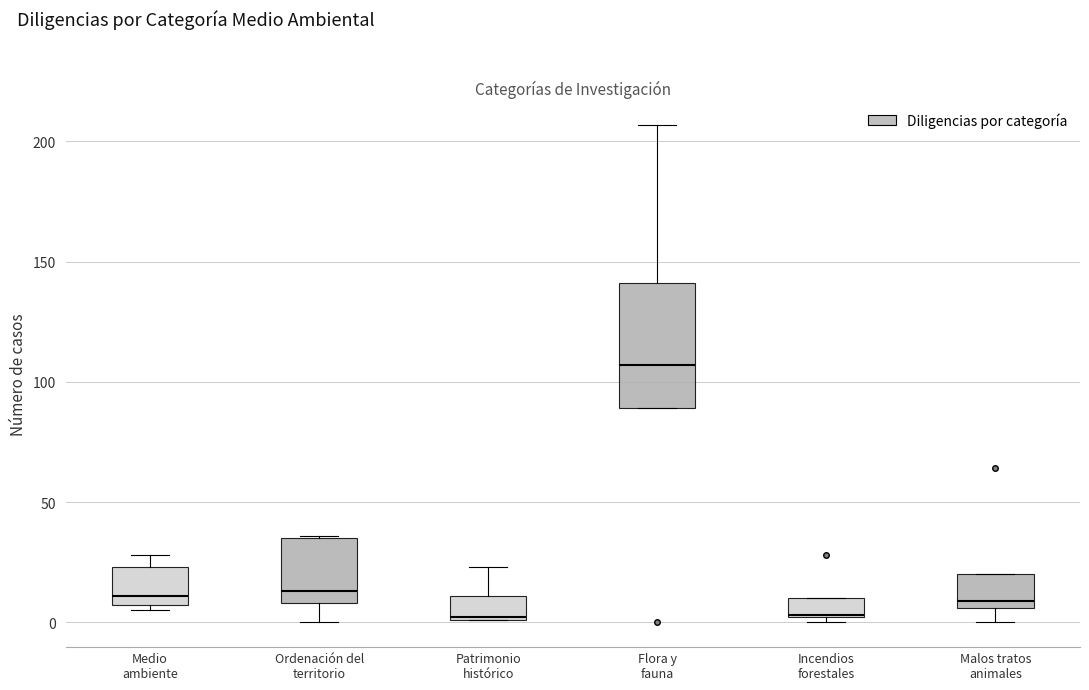

Reading left to right, read every box against the y-axis: the position of its median line, the range the box covers, and the ends of its whiskers. The values are not printed on the chart, so give them approximately, as read against the axis.

Medio ambiente: median 10, box 5 to 25, whiskers 5 (just below the box's lower edge) to 30
Ordenación del territorio: median 15, box 10 to 35, whiskers 0 to 35
Patrimonio histórico: median 0, box 0 to 10, whiskers 0 to 25
Flora y fauna: median 105, box 90 to 140, whiskers 90 to 205
Incendios forestales: median 5, box 0 to 10, whiskers 0 (just below the box's lower edge) to 10
Malos tratos animales: median 10, box 5 to 20, whiskers 0 to 20